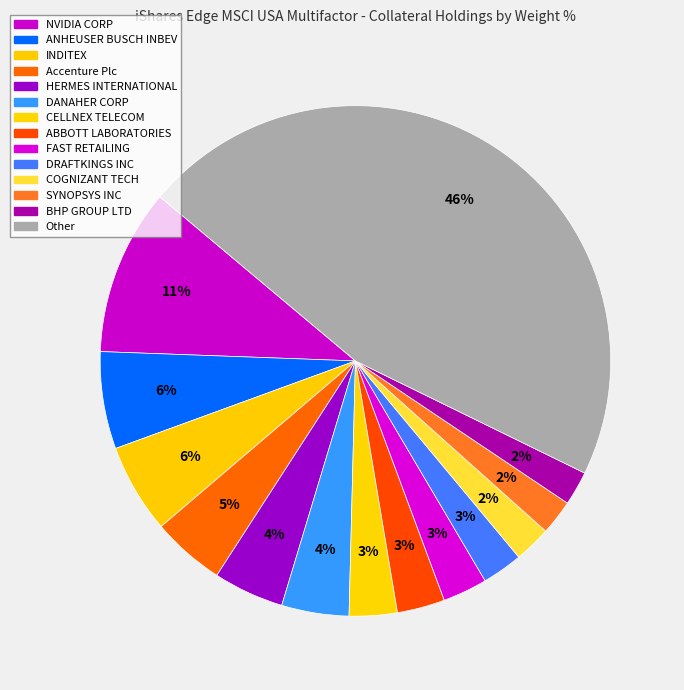

Is there a majority slice in this chart?

No